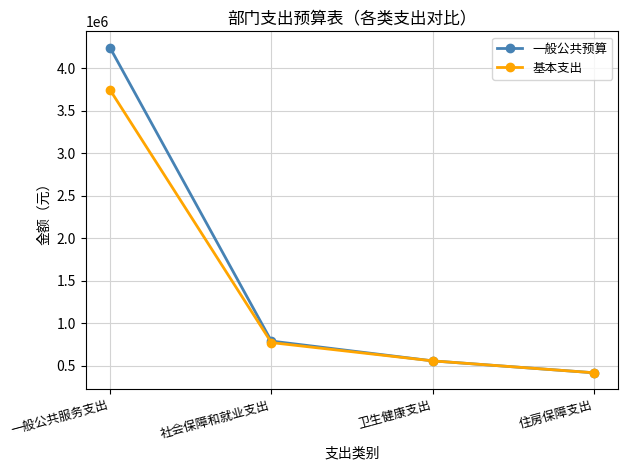

What is the average value of the 一般公共预算 series?

1503447